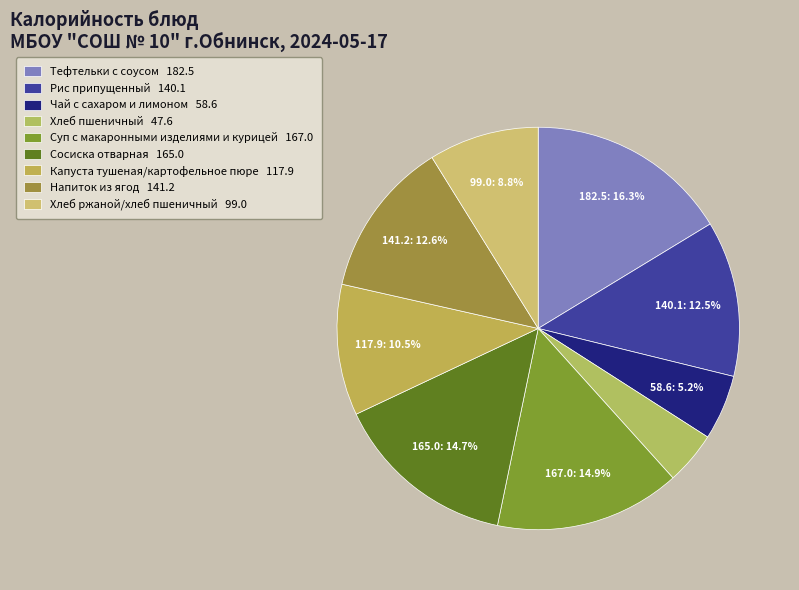

Between Сосиска отварная and Суп с макаронными изделиями и курицей, which is larger?

Суп с макаронными изделиями и курицей